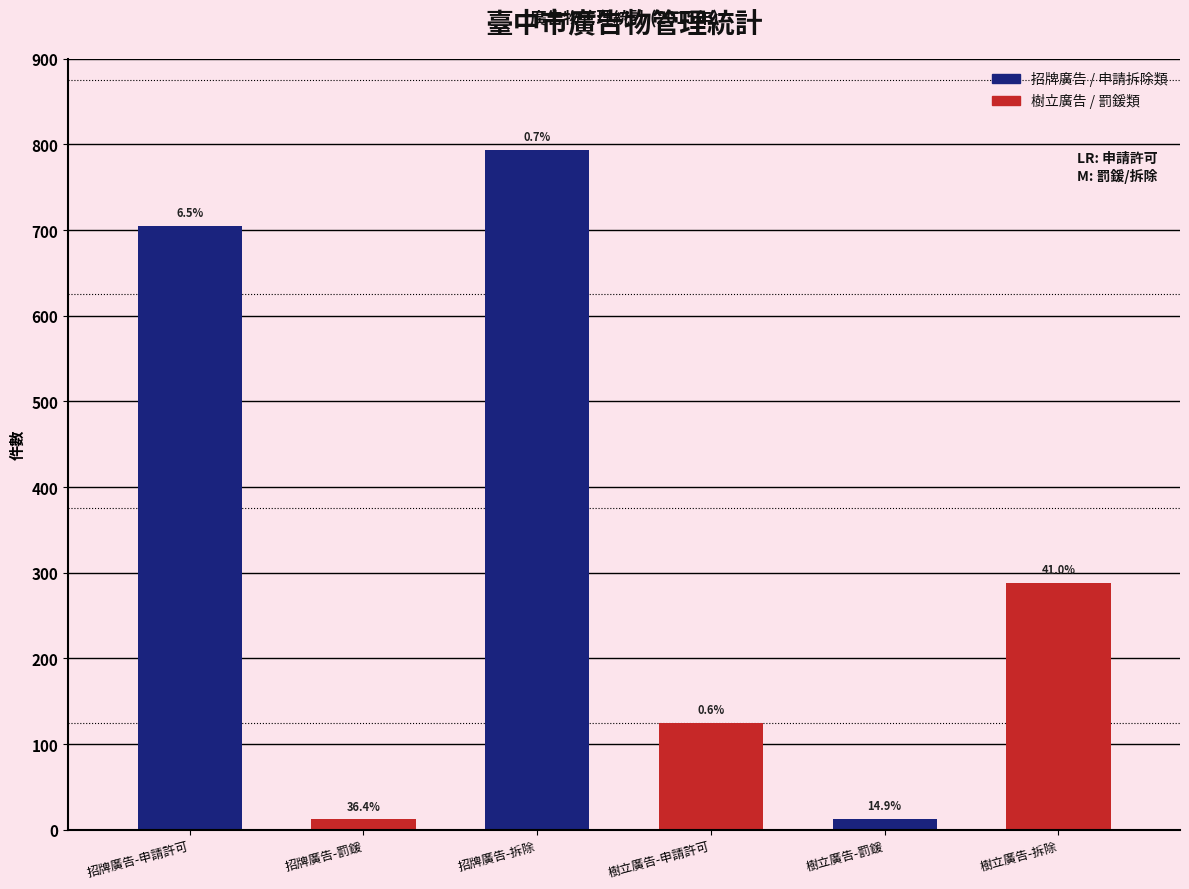

What is the difference between the maximum and minimum values in the 招牌廣告 / 申請拆除類 series?

781